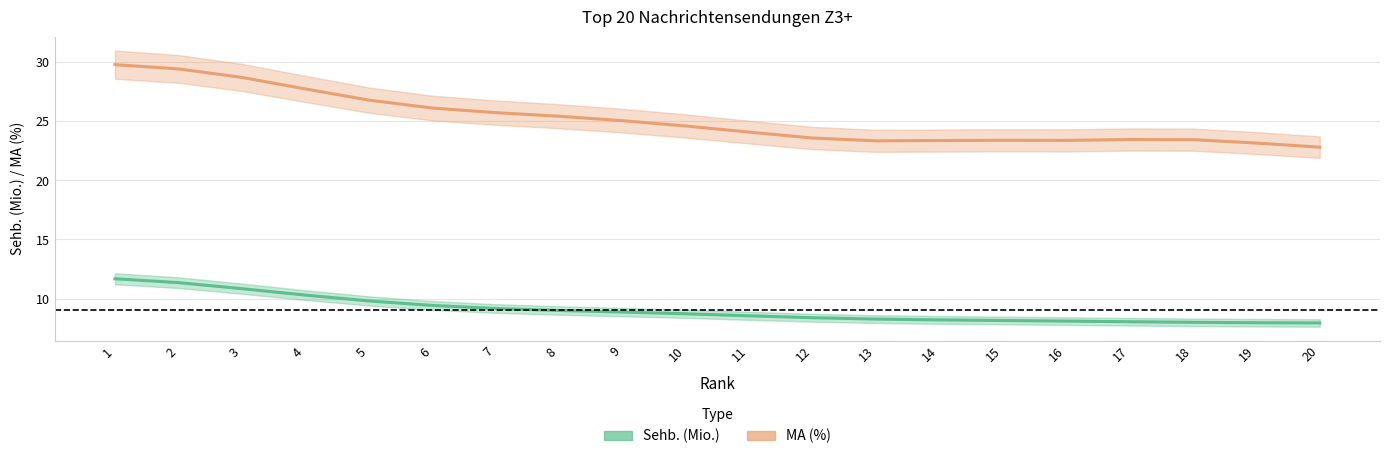

True or false: MA (%) and Sehb. (Mio.) cross at least once.

False